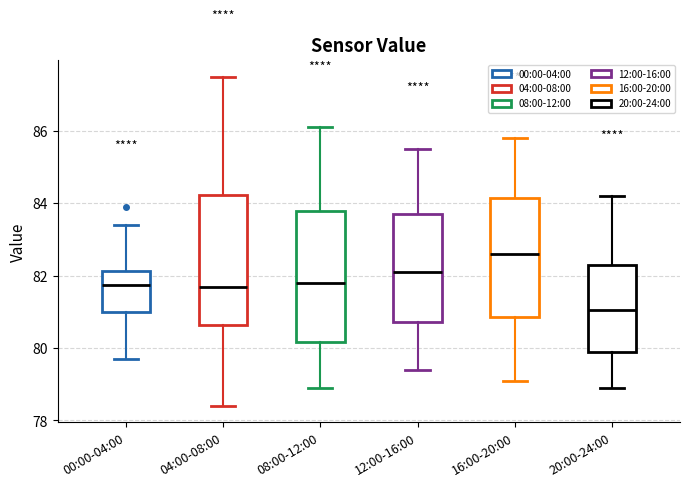

Where is the lower edge of the box for 08:00-12:00 on the y-axis? The values are not printed on the chart, so give them approximately, as read against the axis.

80.2